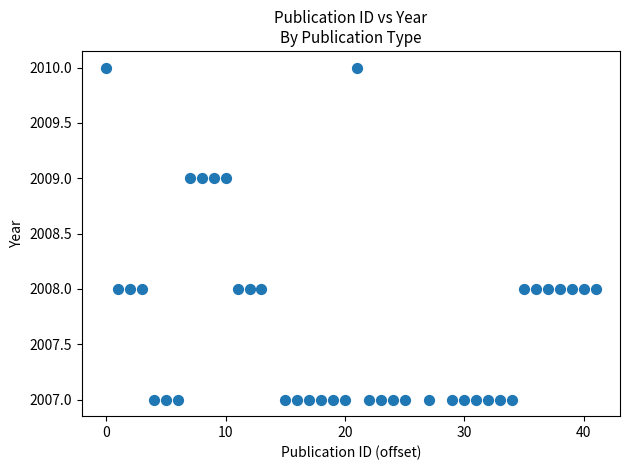

What is the range of X values (max minus min)?

41